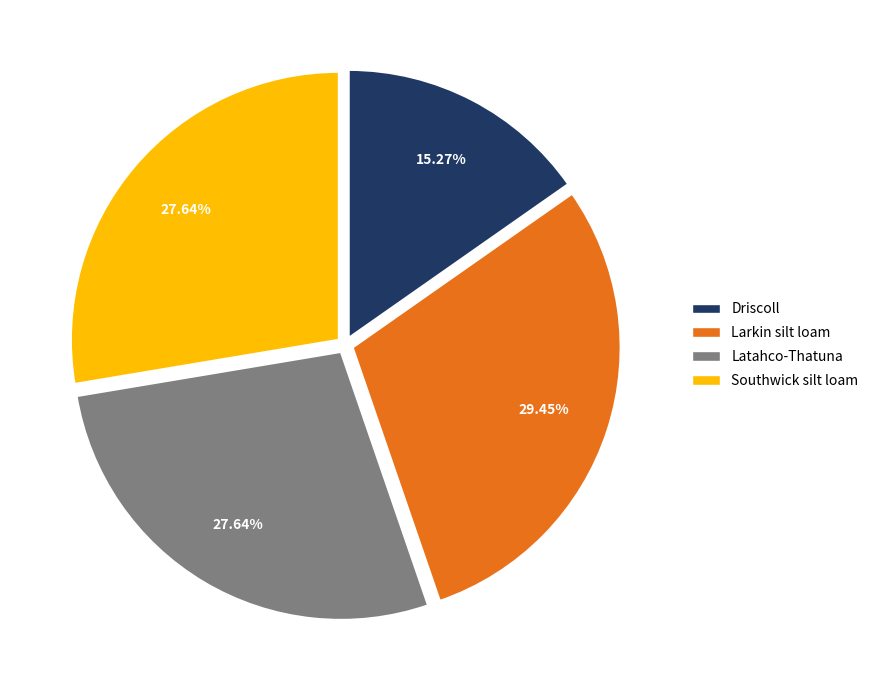

Does Larkin silt loam represent more than half of the total?

No